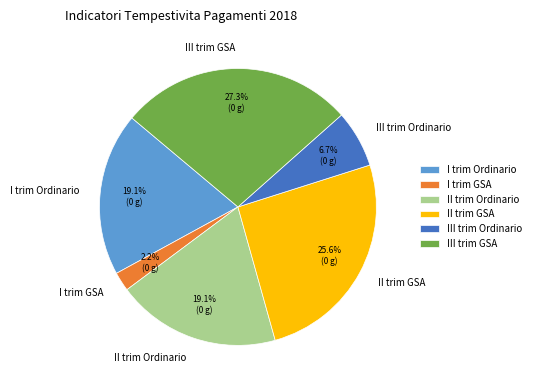

To the nearest percent, what percentage of the pie is I trim Ordinario?

19%